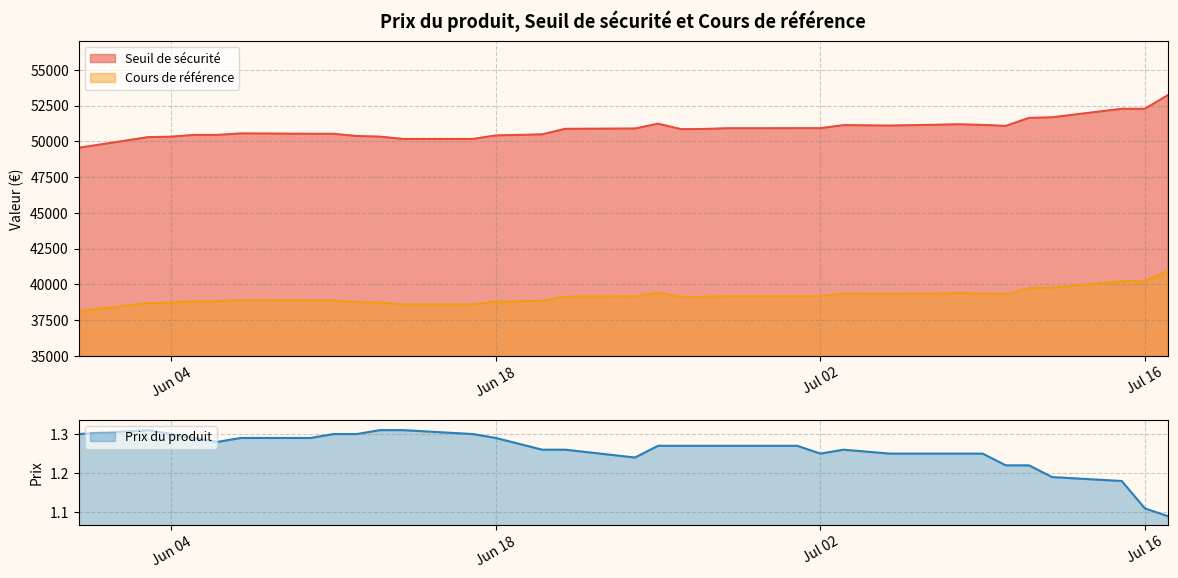

True or false: Prix du produit and Seuil de sécurité intersect in this chart.

False